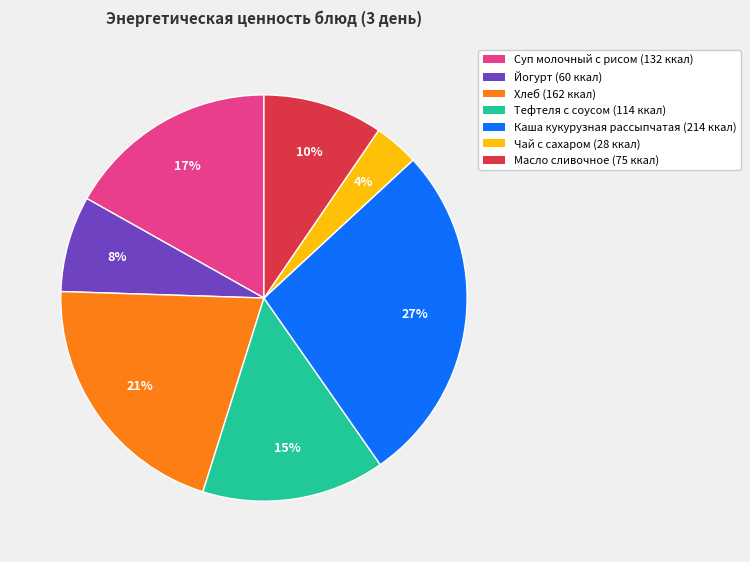

To the nearest percent, what percentage of the pie is Суп молочный с рисом?

17%